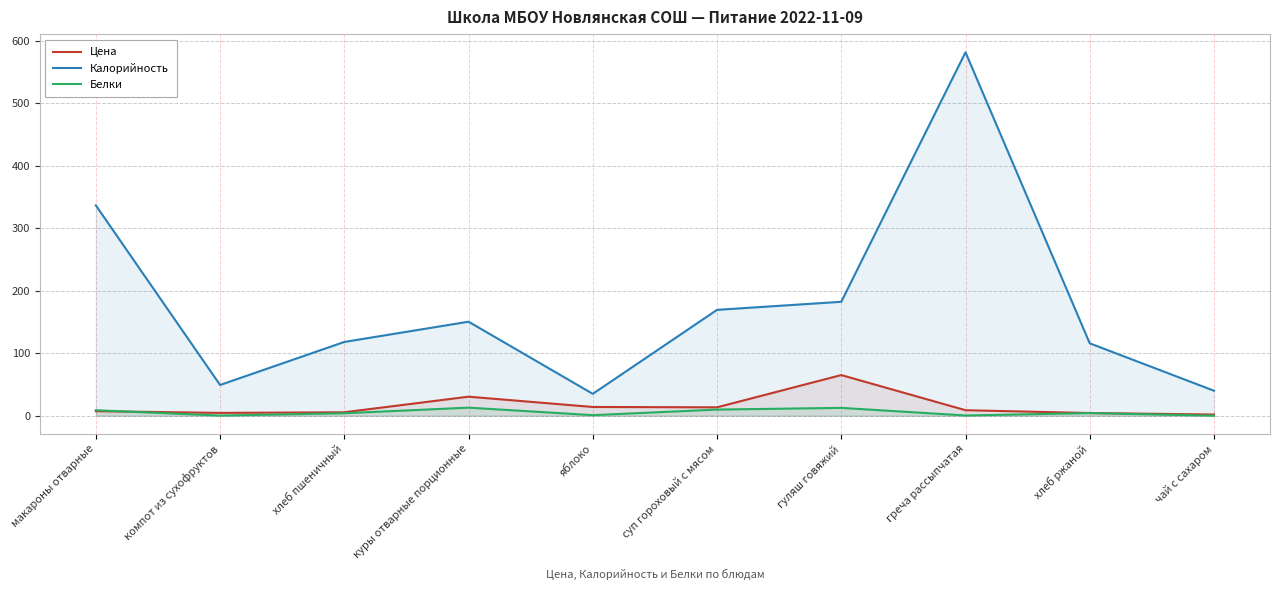

Count the number of data series in this chart.

3